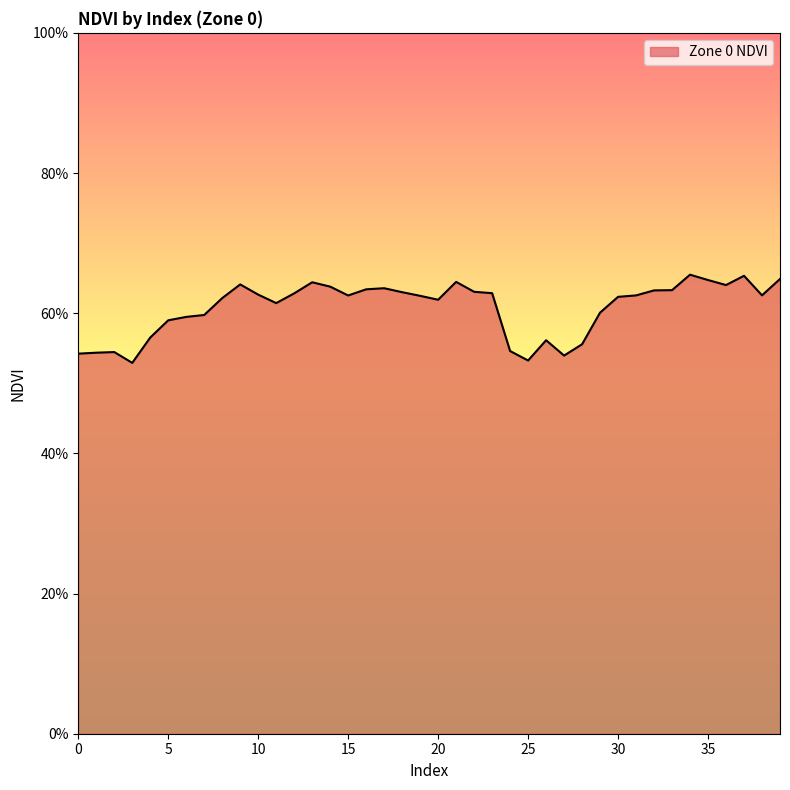

Does the chart display data point markers on the line(s)?

No